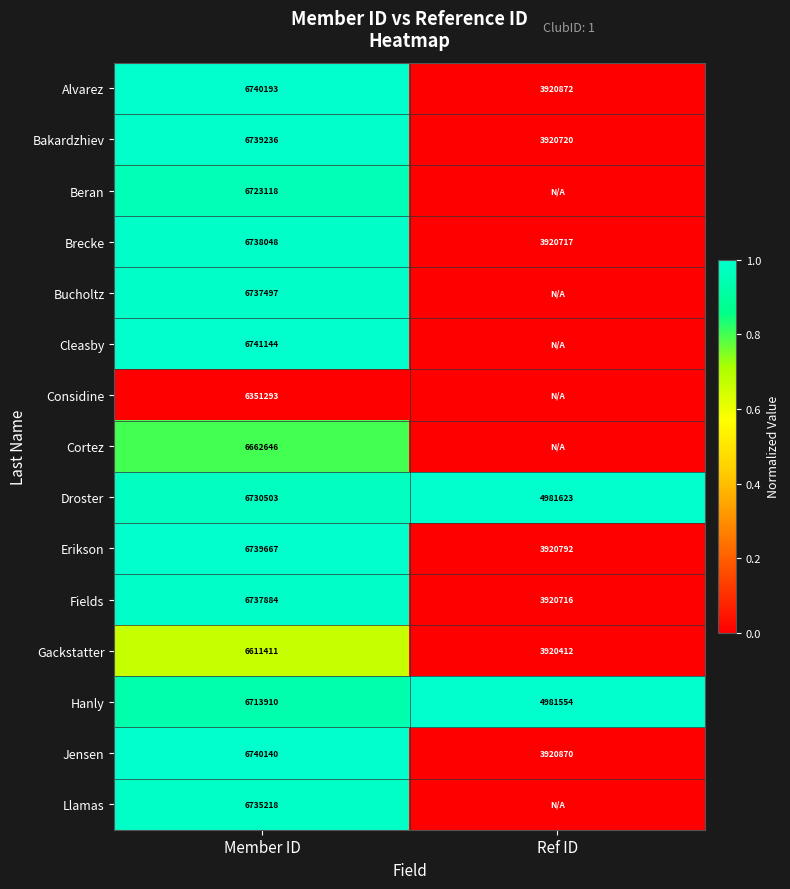

Rank the series at Member ID from lowest to highest value.

Considine, Gackstatter, Cortez, Hanly, Beran, Droster, Llamas, Bucholtz, Fields, Brecke, Bakardzhiev, Erikson, Jensen, Alvarez, Cleasby